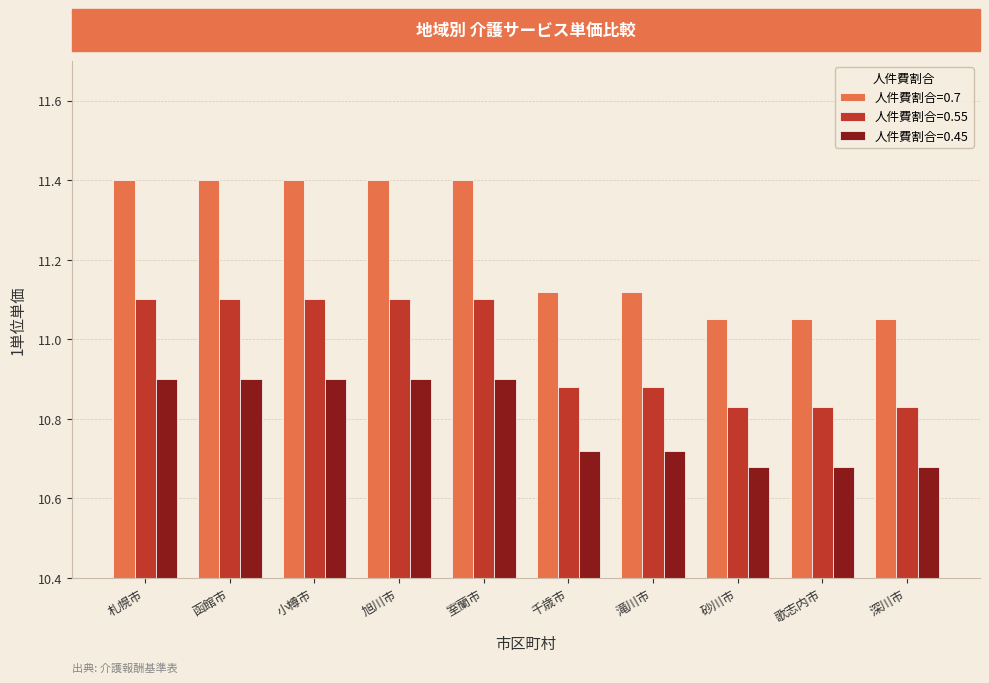

Rank the series at 滝川市 from highest to lowest value.

人件費割合=0.7, 人件費割合=0.55, 人件費割合=0.45